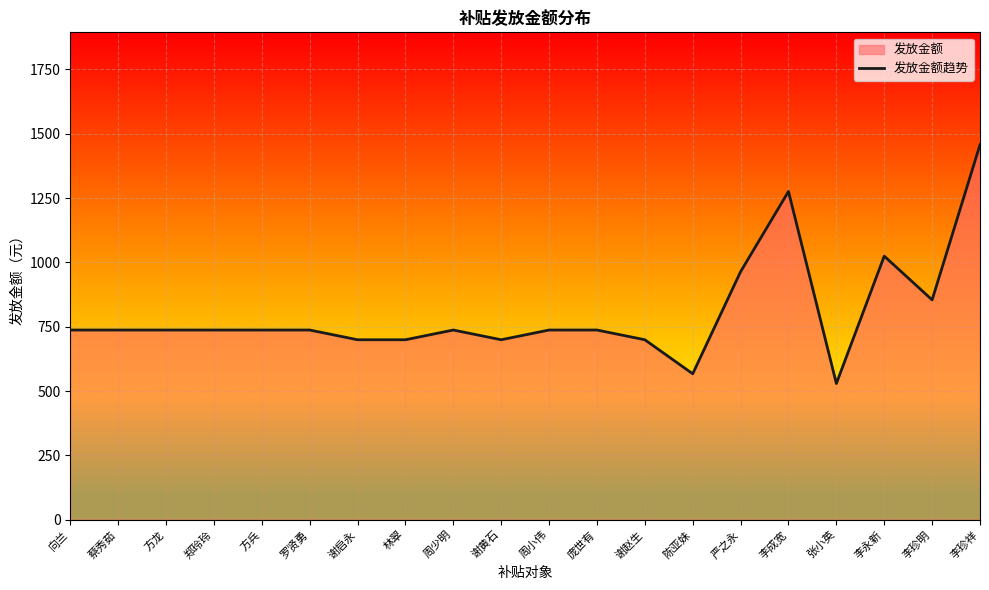

What is the change in value from 周小伟 to 严之永?

+226.8